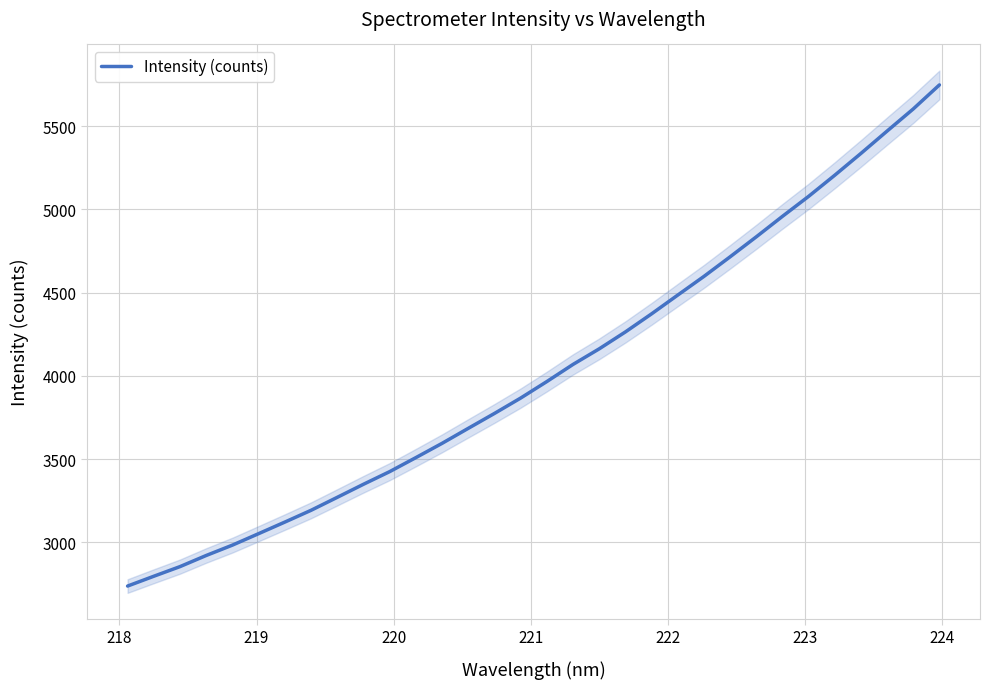

Is this an area chart (filled region under the line)?

No